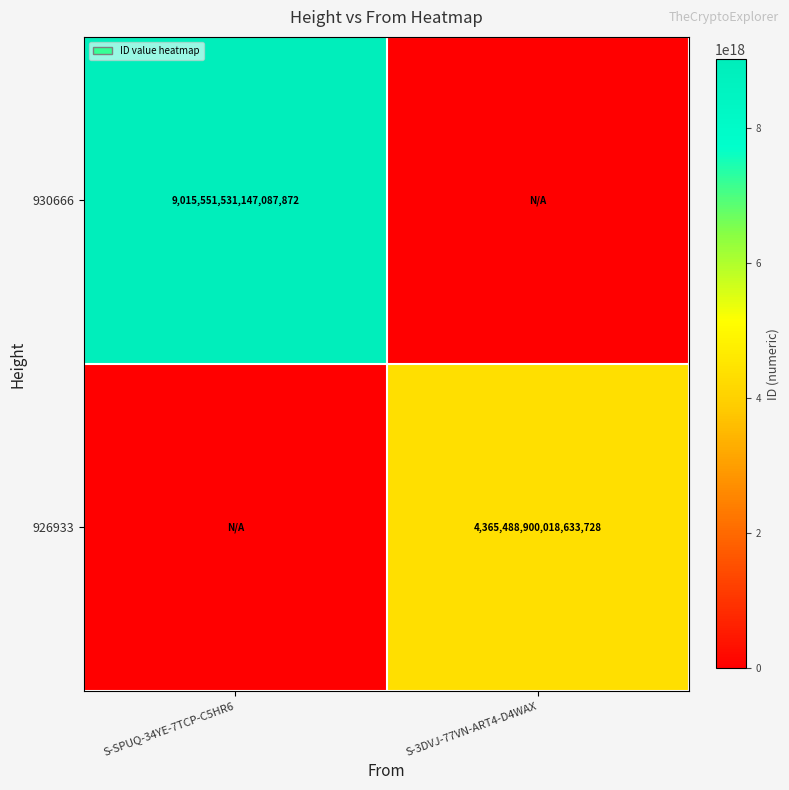

The value of 926933 at S-3DVJ-77VN-ART4-D4WAX is 4365488900018633728. True or false?

True